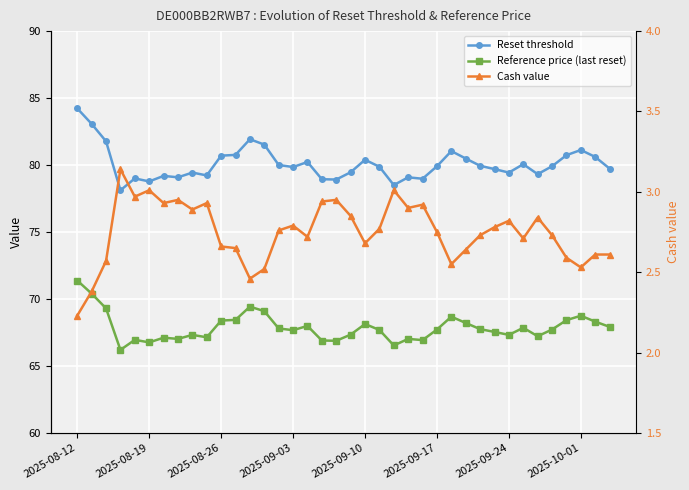

The Reference price (last reset) series shows 103.9 at 22. True or false?

False